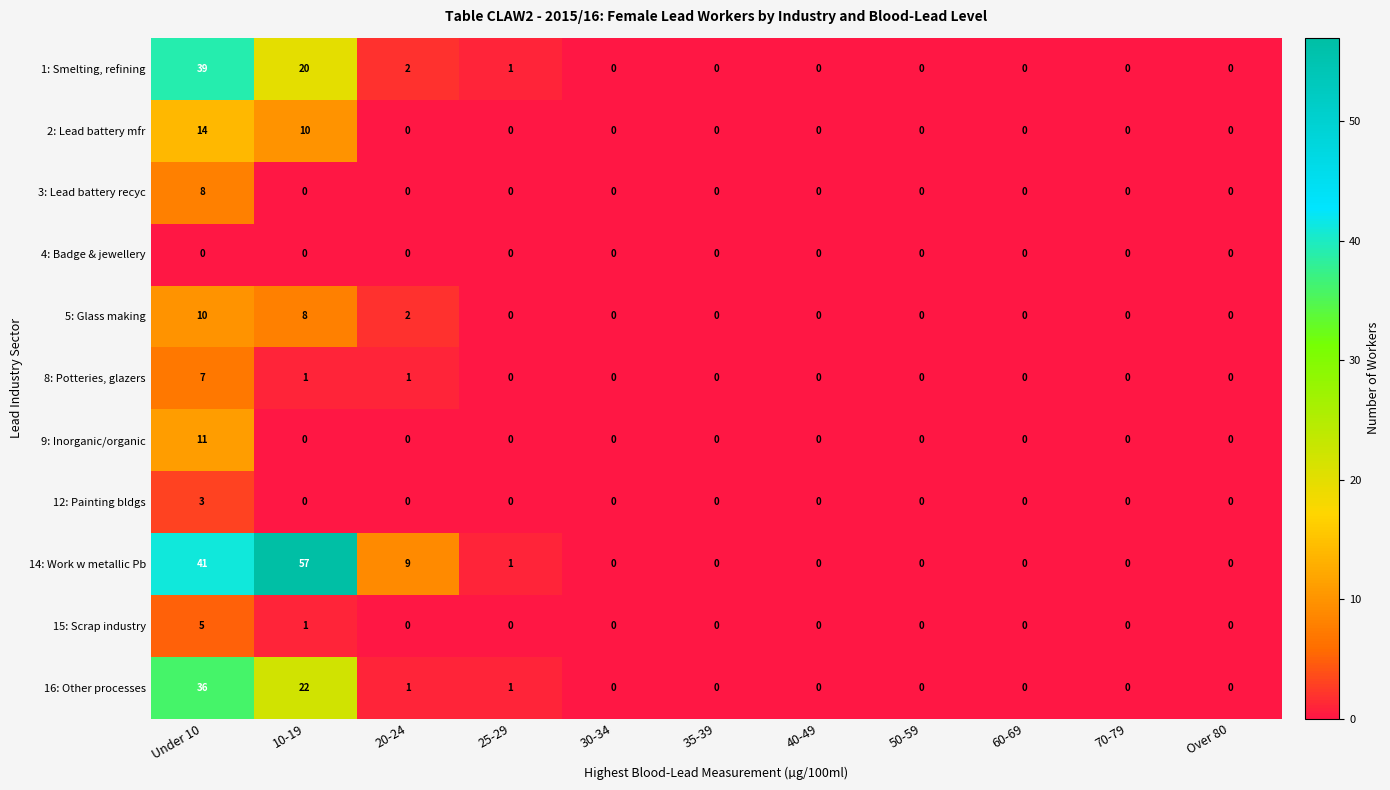

Count the number of data series in this chart.

11